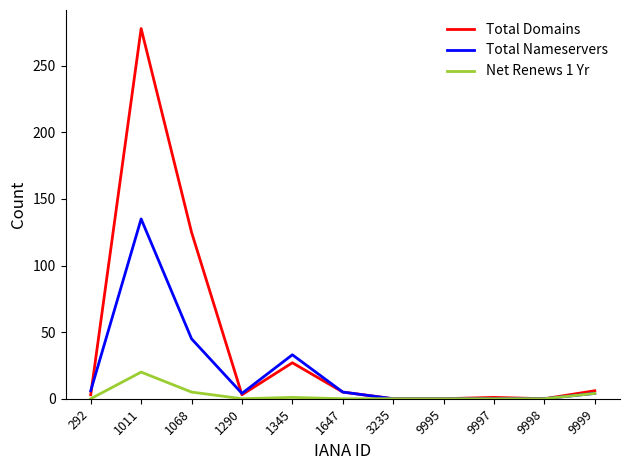

Which category has the highest value in the Total Nameservers series?

1011